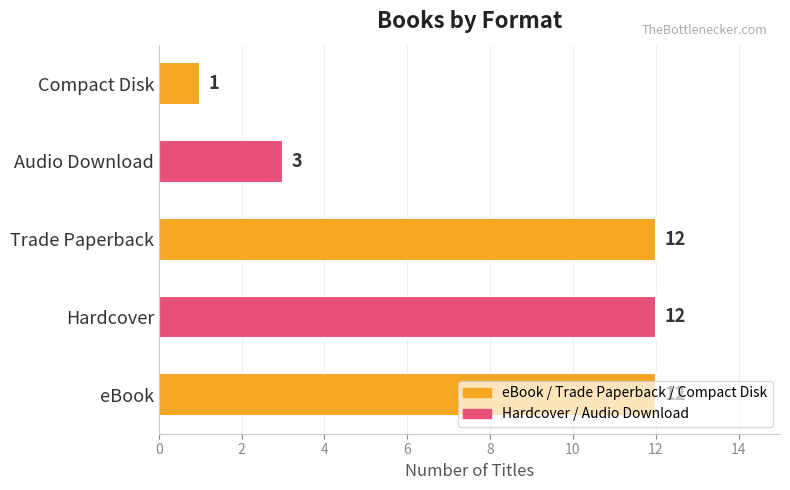

True or false: the data shows 16 at Hardcover.

False